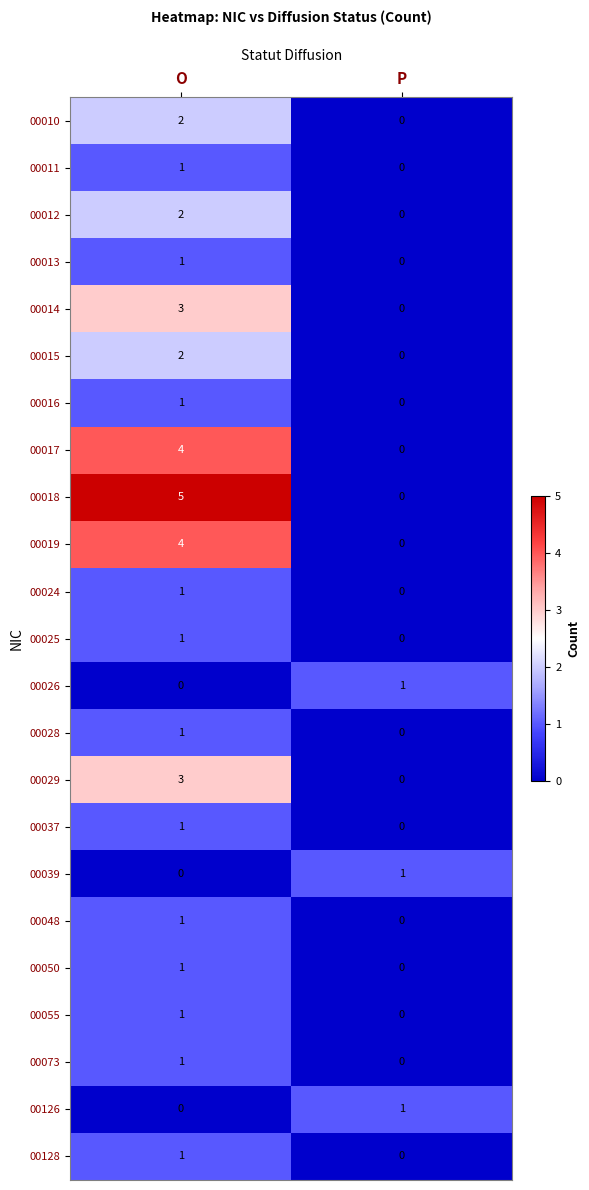

Which series has the largest total across all categories?

00018